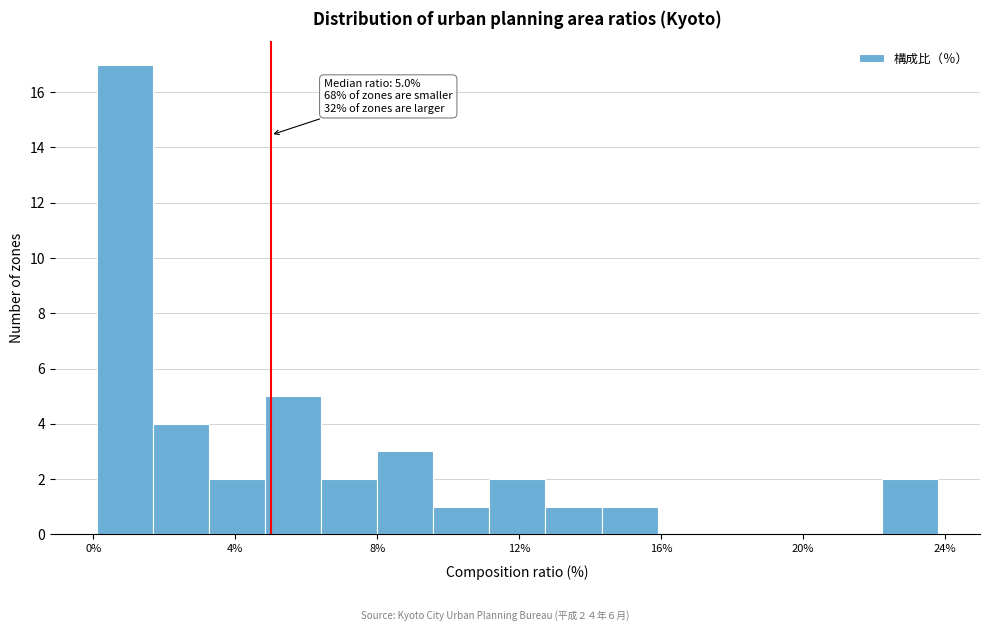

Around what value on the x-axis is the tallest bar? Give the approximate position of its centre, as read against the axis.

1.0